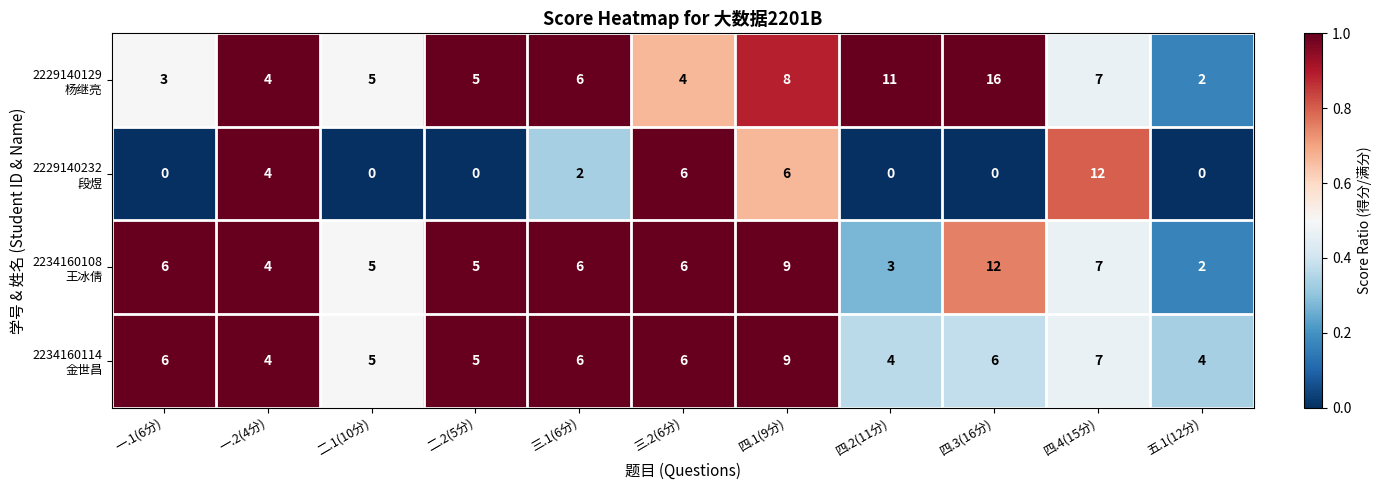

What is the difference between the highest and lowest values at 四.4(15分)?

5